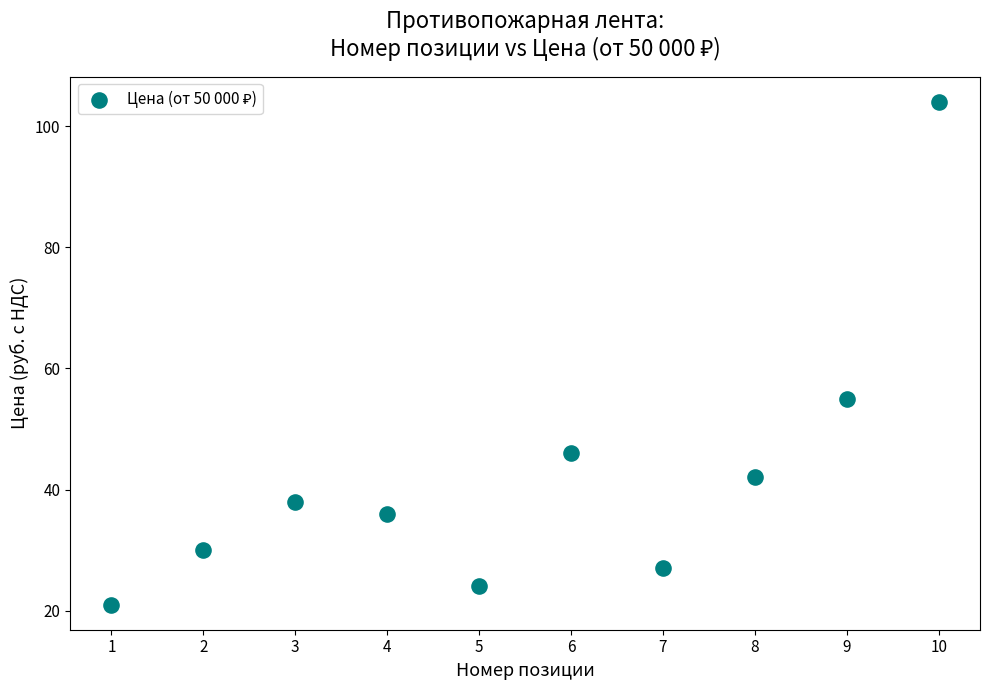

What is the average Y value?

42